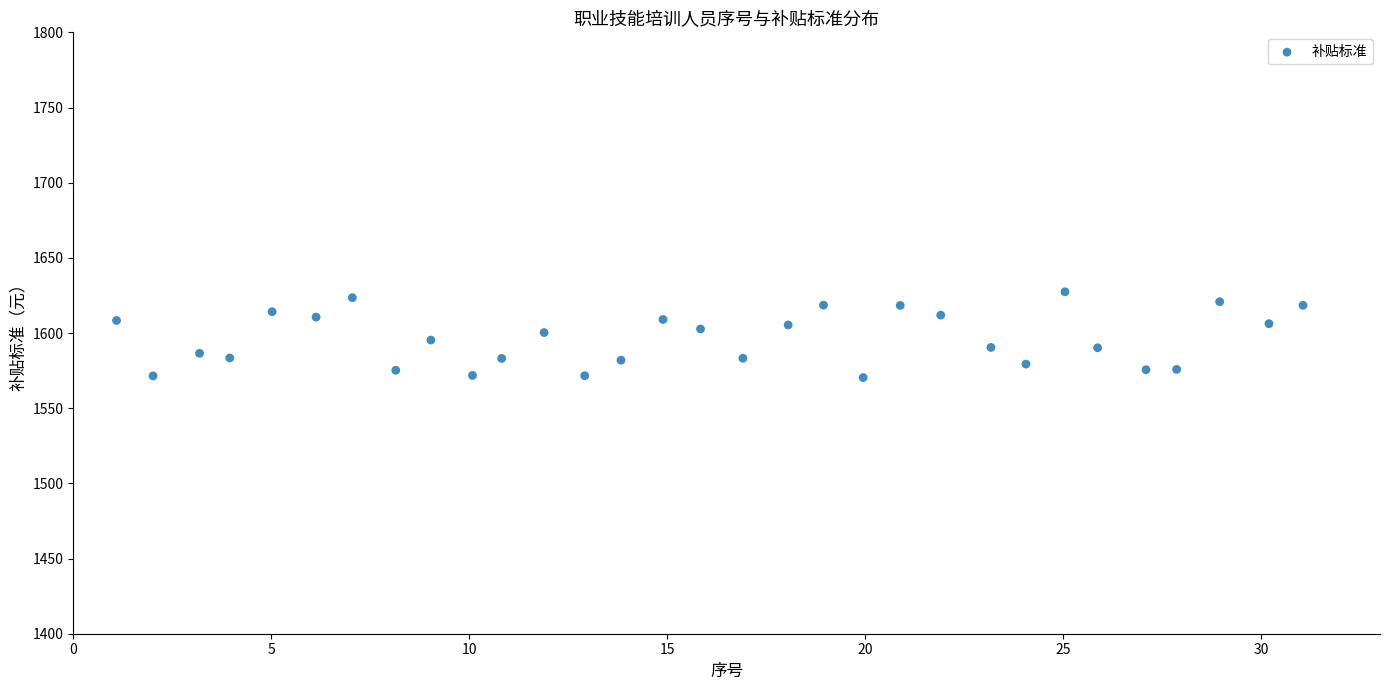

What is the range of Y values (max minus min)?

57.0